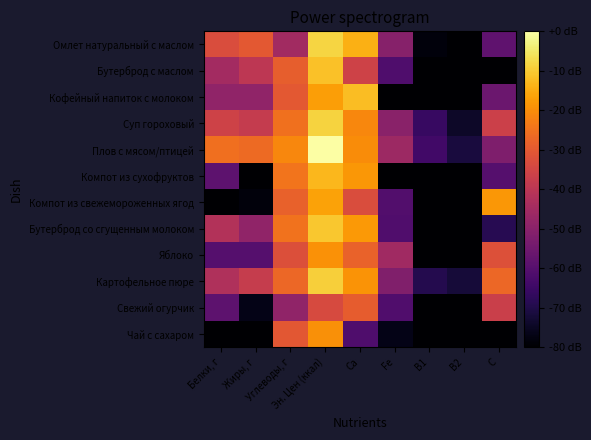

Rank the series by their maximum value, from lowest to highest.

Свежий огурчик, Чай с сахаром, Яблоко, Компот из свежемороженных ягод, Компот из сухофруктов, Кофейный напиток с молоком, Бутерброд с маслом, Бутерброд со сгущенным молоком, Картофельное пюре, Суп гороховый, Омлет натуральный с маслом, Плов с мясом/птицей